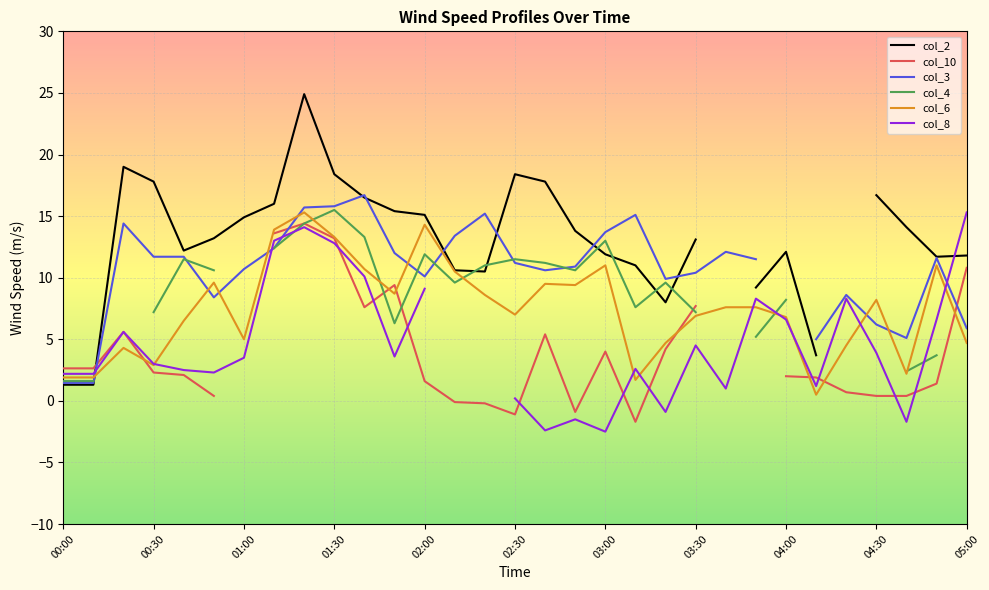

What is the highest value of the col_6 series?

15.3